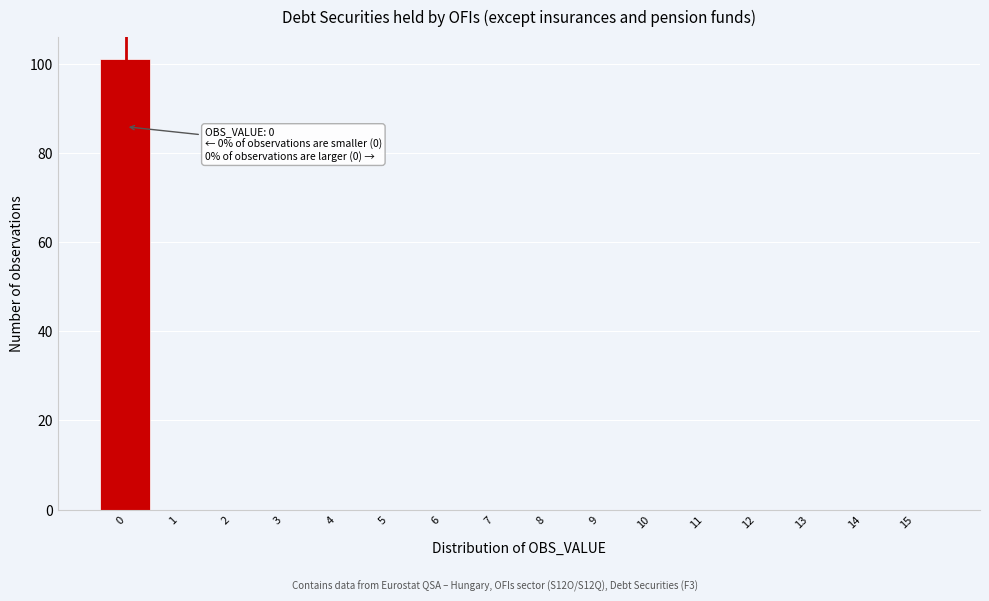

Over which range of the x-axis is the bar tallest?

-0.5 to 0.5